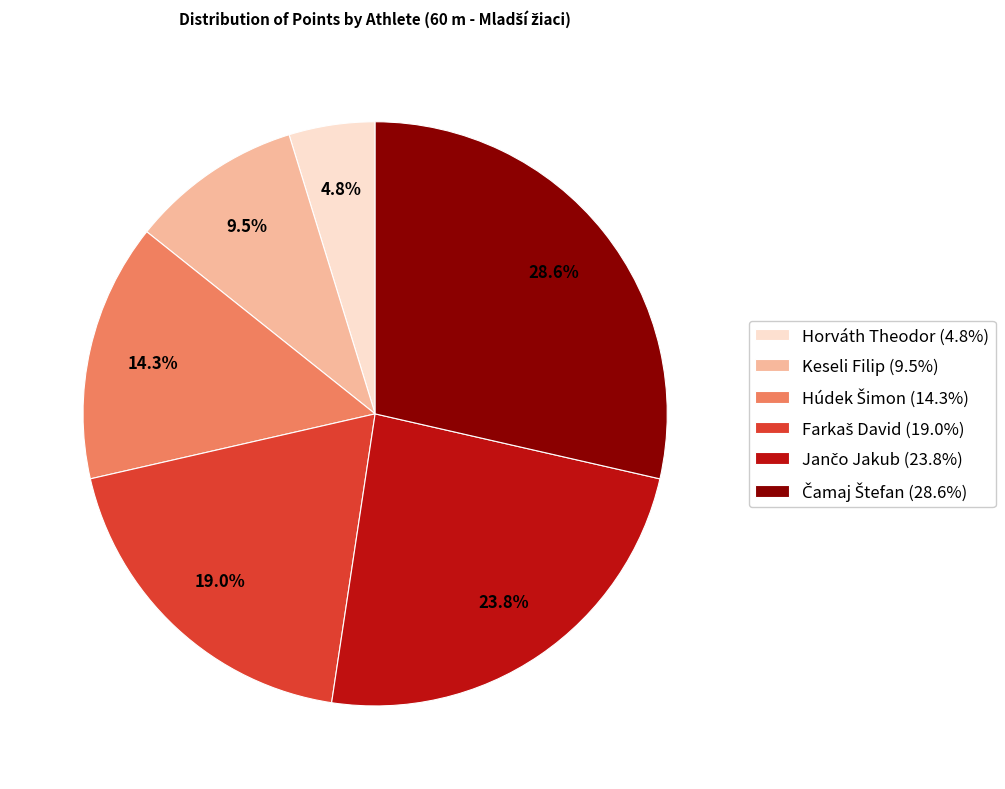

Is there any slice that represents more than half of the pie?

No